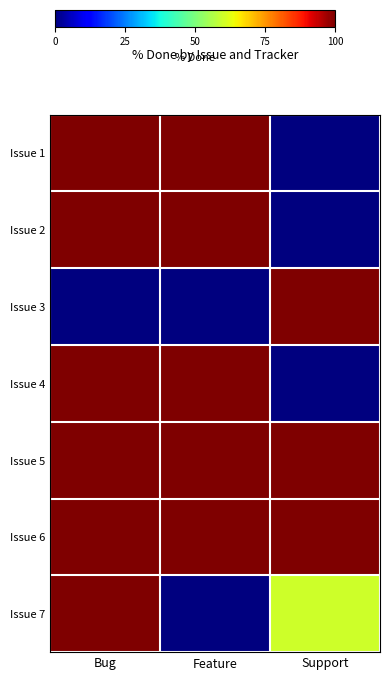

Reading left to right, list all the values displayed in this chart.

Issue 1: Bug=100	Feature=100	Support=0
Issue 2: Bug=100	Feature=100	Support=0
Issue 3: Bug=0	Feature=0	Support=100
Issue 4: Bug=100	Feature=100	Support=0
Issue 5: Bug=100	Feature=100	Support=100
Issue 6: Bug=100	Feature=100	Support=100
Issue 7: Bug=100	Feature=0	Support=60